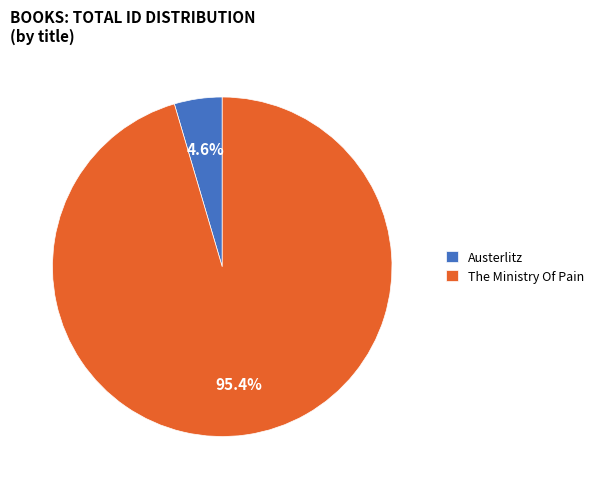

What portion of the pie excludes Austerlitz?

95.4%